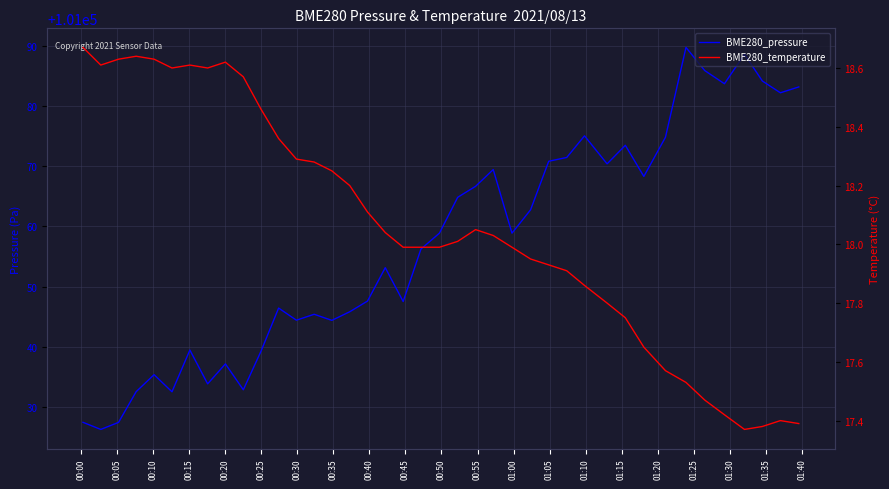

The value of BME280_pressure at 00:10 is 101027.5. True or false?

True